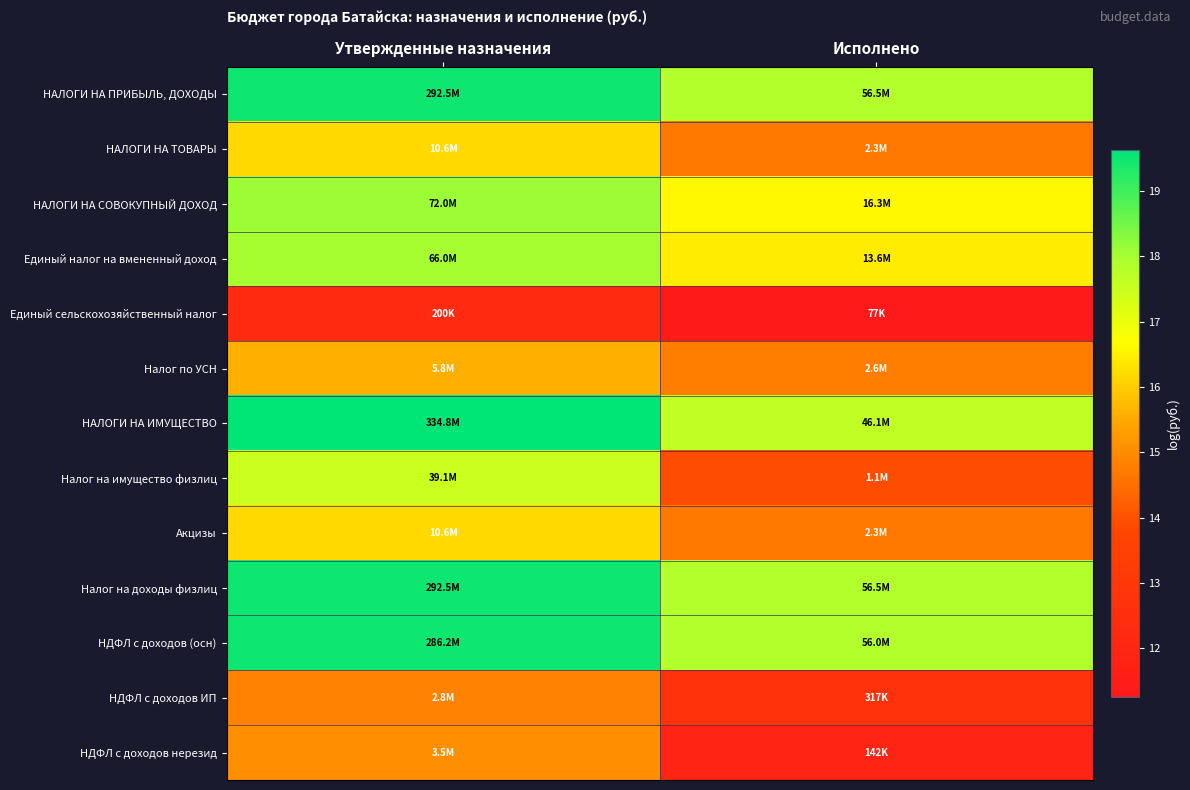

Rank the series at Исполнено from lowest to highest value.

Единый сельскохозяйственный налог, НДФЛ с доходов нерезид, НДФЛ с доходов ИП, Налог на имущество физлиц, НАЛОГИ НА ТОВАРЫ, Акцизы, Налог по УСН, Единый налог на вмененный доход, НАЛОГИ НА СОВОКУПНЫЙ ДОХОД, НАЛОГИ НА ИМУЩЕСТВО, НДФЛ с доходов (осн), НАЛОГИ НА ПРИБЫЛЬ, ДОХОДЫ, Налог на доходы физлиц